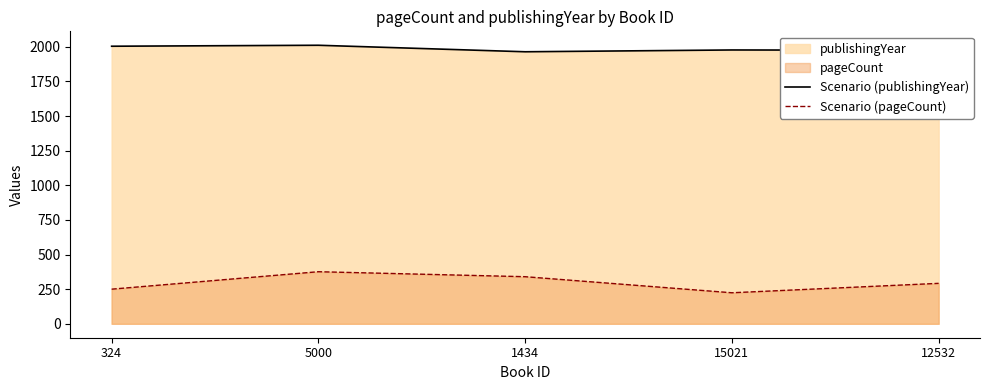

True or false: Scenario (pageCount) and Scenario (publishingYear) cross at least once.

False